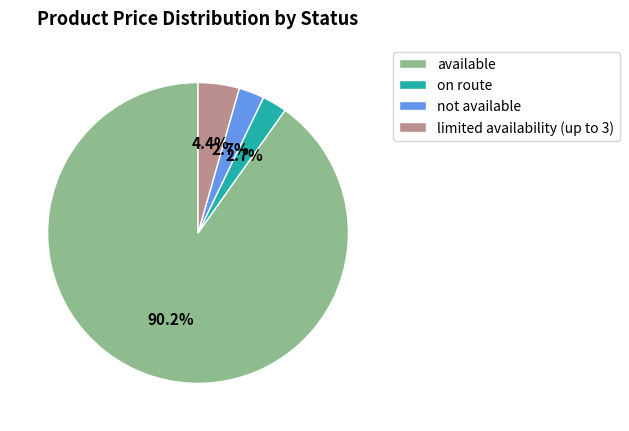

To the nearest percent, what portion does limited availability (up to 3) represent?

4%